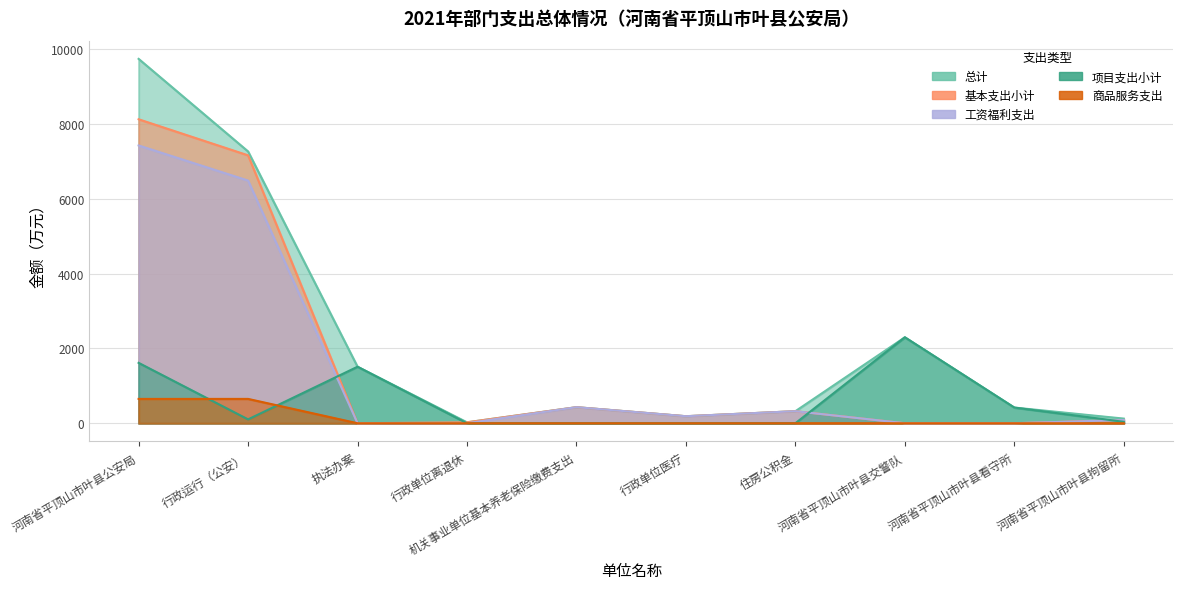

Reading right to left, what are all the values shown in this chart?

总计: 河南省平顶山市叶县拘留所=124.2	河南省平顶山市叶县看守所=419.3	河南省平顶山市叶县交警队=2296.6	住房公积金=321.8	行政单位医疗=187.7	机关事业单位基本养老保险缴费支出=429.1	行政单位离退休=25.0	执法办案=1510.0	行政运行（公安）=7261.7	河南省平顶山市叶县公安局=9735.3
基本支出小计: 河南省平顶山市叶县拘留所=86.2	河南省平顶山市叶县看守所=0.0	河南省平顶山市叶县交警队=0.0	住房公积金=321.8	行政单位医疗=187.7	机关事业单位基本养老保险缴费支出=429.1	行政单位离退休=25.0	执法办案=0.0	行政运行（公安）=7158.3	河南省平顶山市叶县公安局=8121.9
工资福利支出: 河南省平顶山市叶县拘留所=86.2	河南省平顶山市叶县看守所=0.0	河南省平顶山市叶县交警队=0.0	住房公积金=321.8	行政单位医疗=187.7	机关事业单位基本养老保险缴费支出=429.1	行政单位离退休=0.0	执法办案=0.0	行政运行（公安）=6484.1	河南省平顶山市叶县公安局=7422.7
项目支出小计: 河南省平顶山市叶县拘留所=38.0	河南省平顶山市叶县看守所=419.3	河南省平顶山市叶县交警队=2296.6	住房公积金=0.0	行政单位医疗=0.0	机关事业单位基本养老保险缴费支出=0.0	行政单位离退休=0.0	执法办案=1510.0	行政运行（公安）=103.4	河南省平顶山市叶县公安局=1613.4
商品服务支出: 河南省平顶山市叶县拘留所=0.0	河南省平顶山市叶县看守所=0.0	河南省平顶山市叶县交警队=0.0	住房公积金=0.0	行政单位医疗=0.0	机关事业单位基本养老保险缴费支出=0.0	行政单位离退休=0.0	执法办案=0.0	行政运行（公安）=650.4	河南省平顶山市叶县公安局=650.4